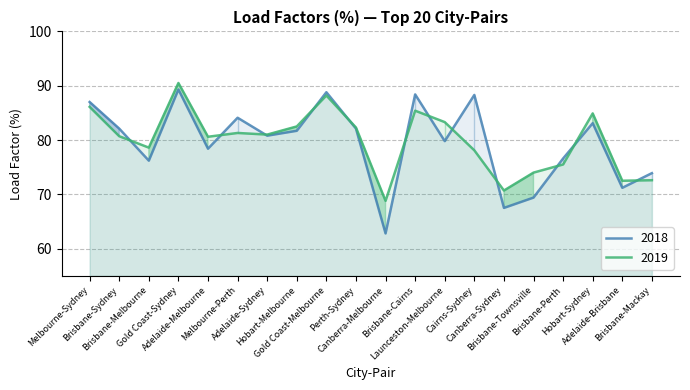

Which category has the highest value across all series?

Gold Coast-Sydney